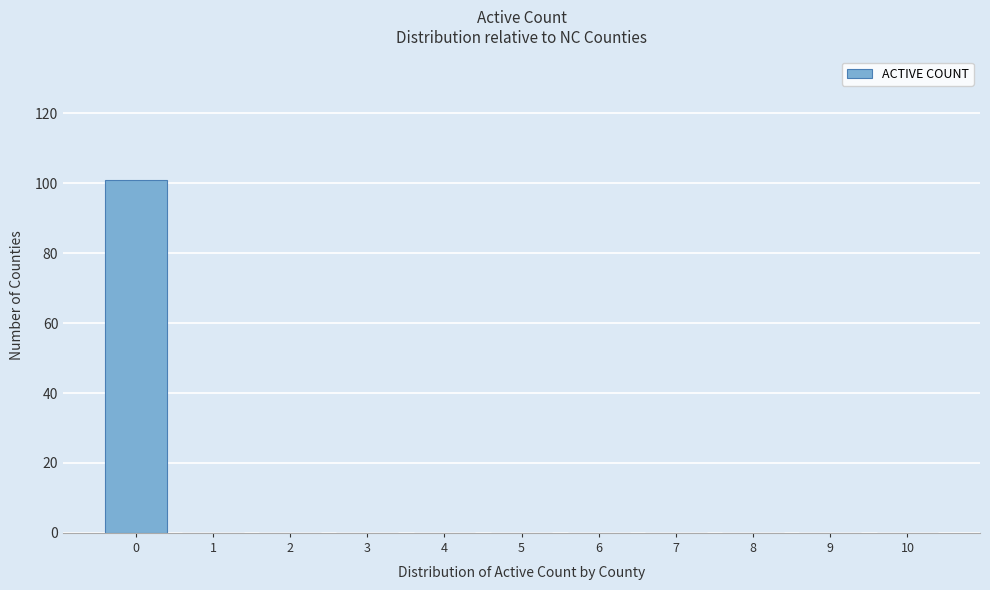

Reading right to left, what are all the values shown in this chart?

10=0	9=0	8=0	7=0	6=0	5=0	4=0	3=0	2=0	1=0	0=101